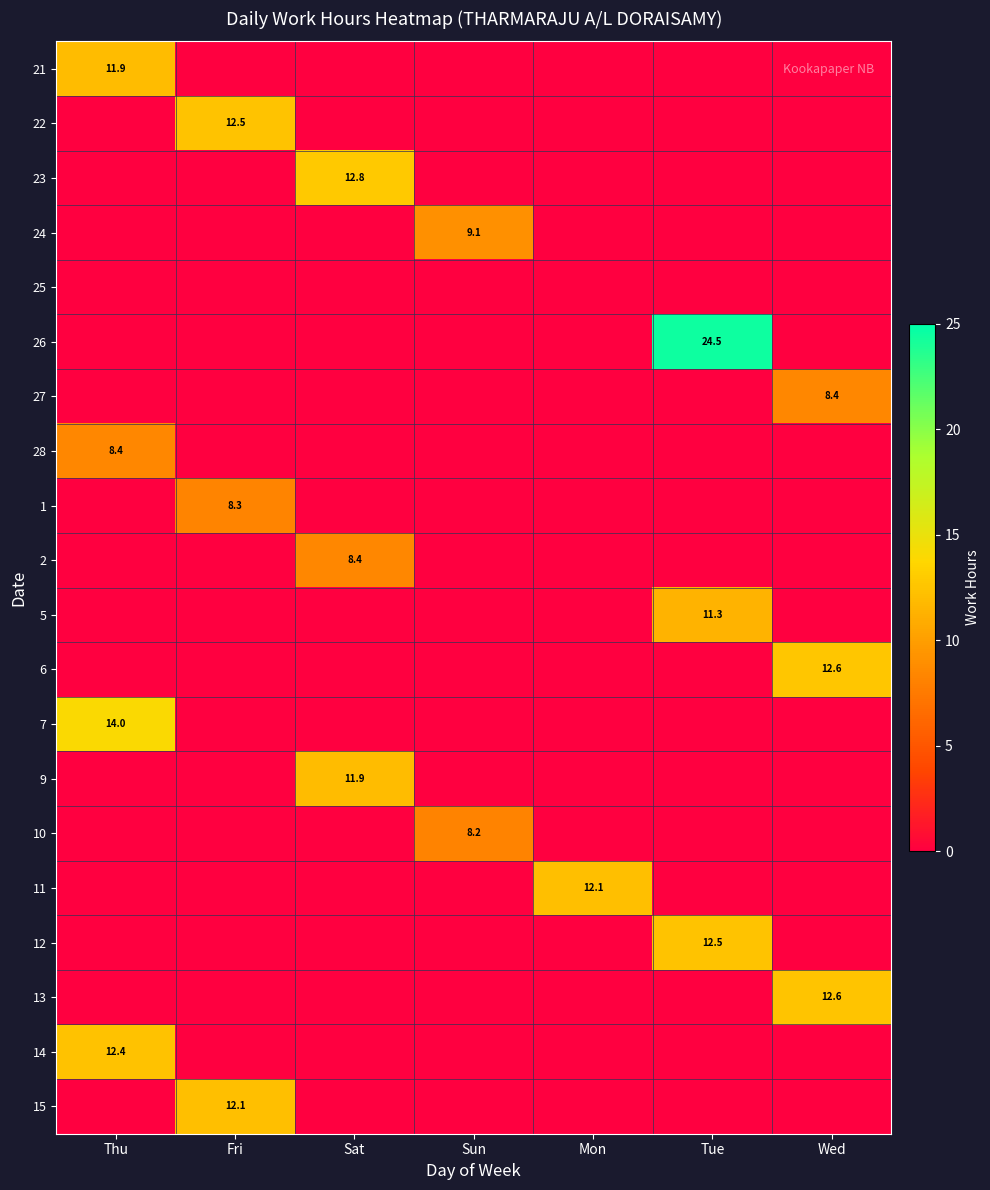

Between Wed and Mon, which is larger?

Wed